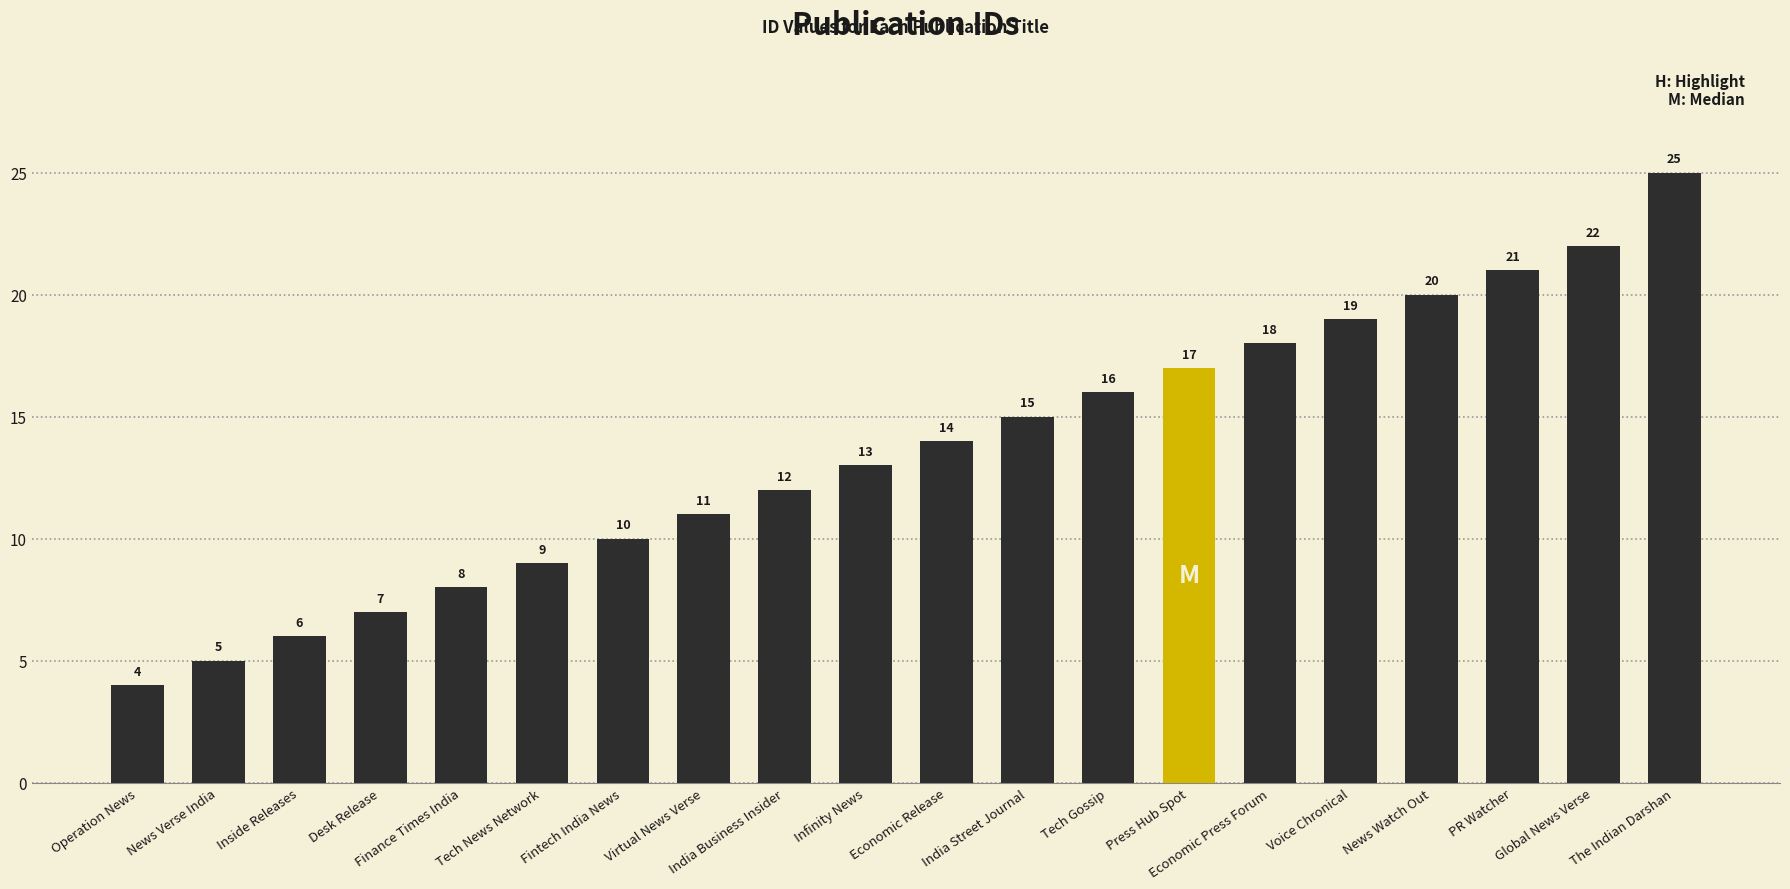

Which has a higher value, Economic Release or Finance Times India?

Economic Release